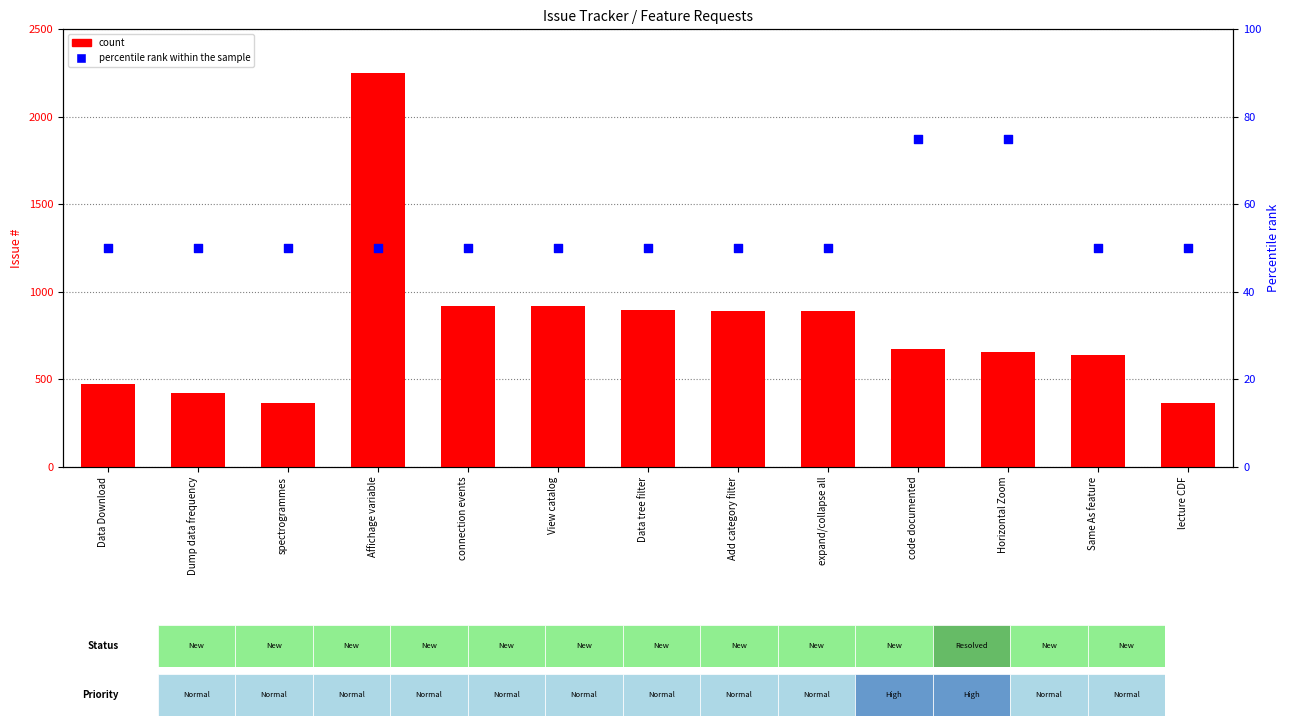

Which series reaches the minimum Y coordinate?

percentile rank within the sample